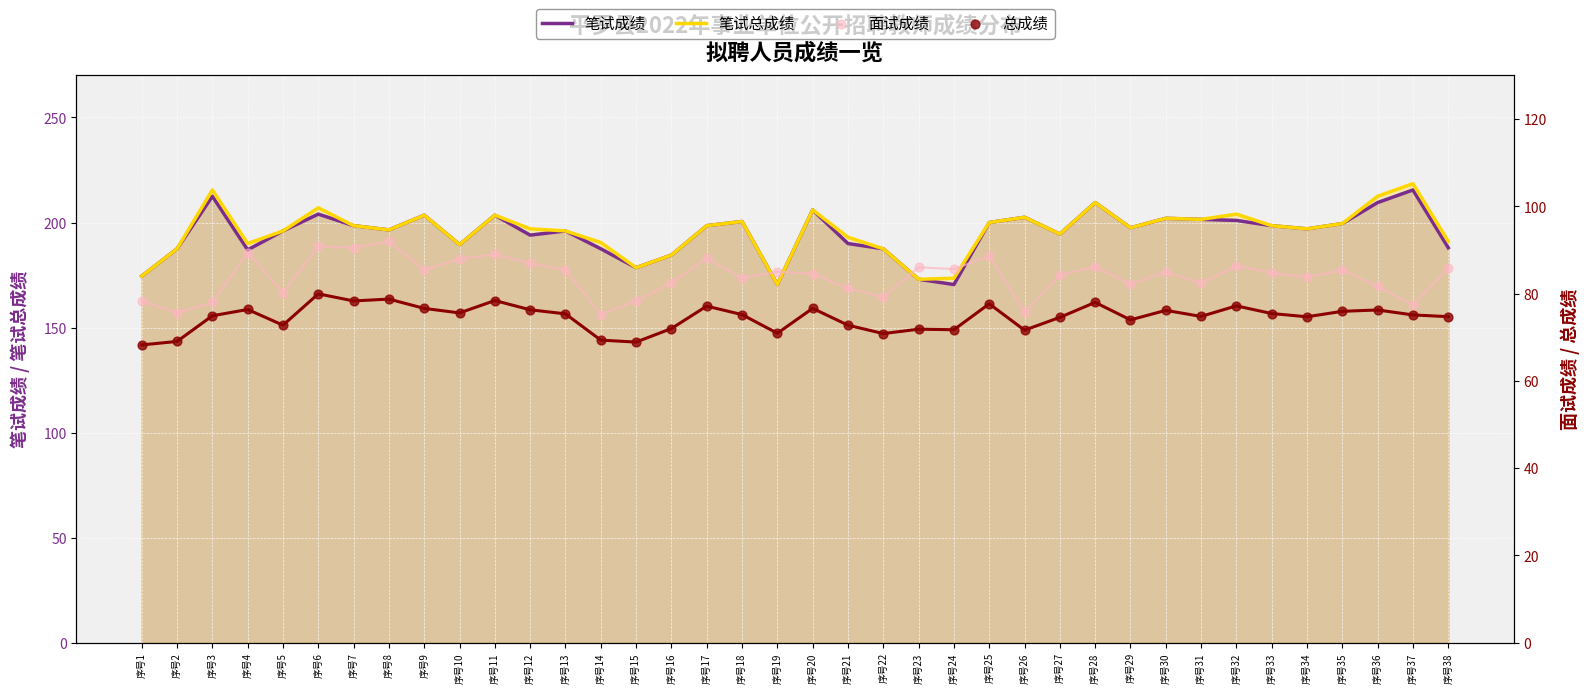

Which series contains the highest Y value?

笔试总成绩